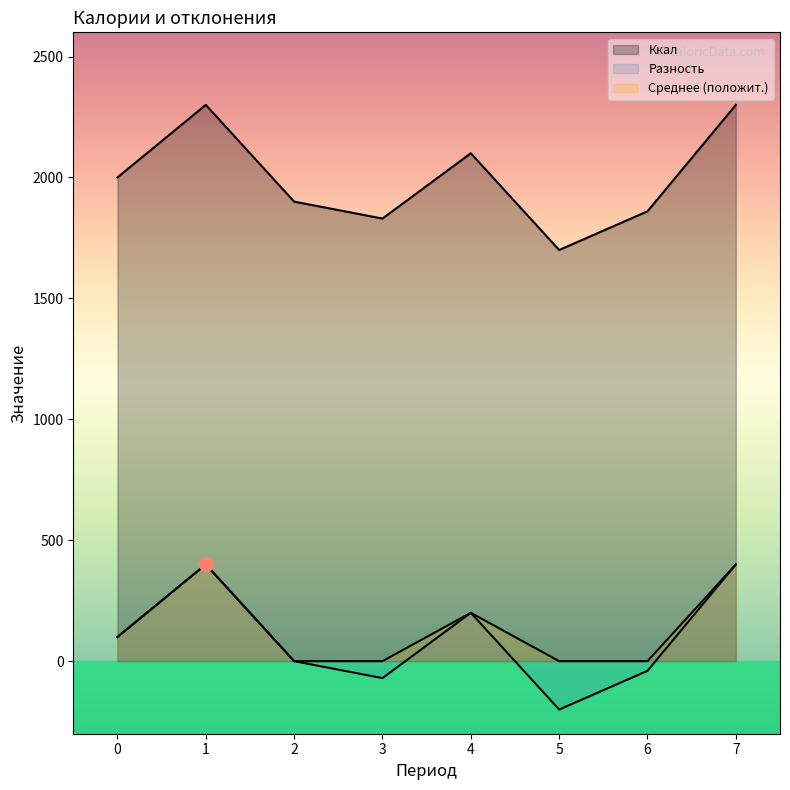

What is the spread (max minus min) of values at 4?

1900